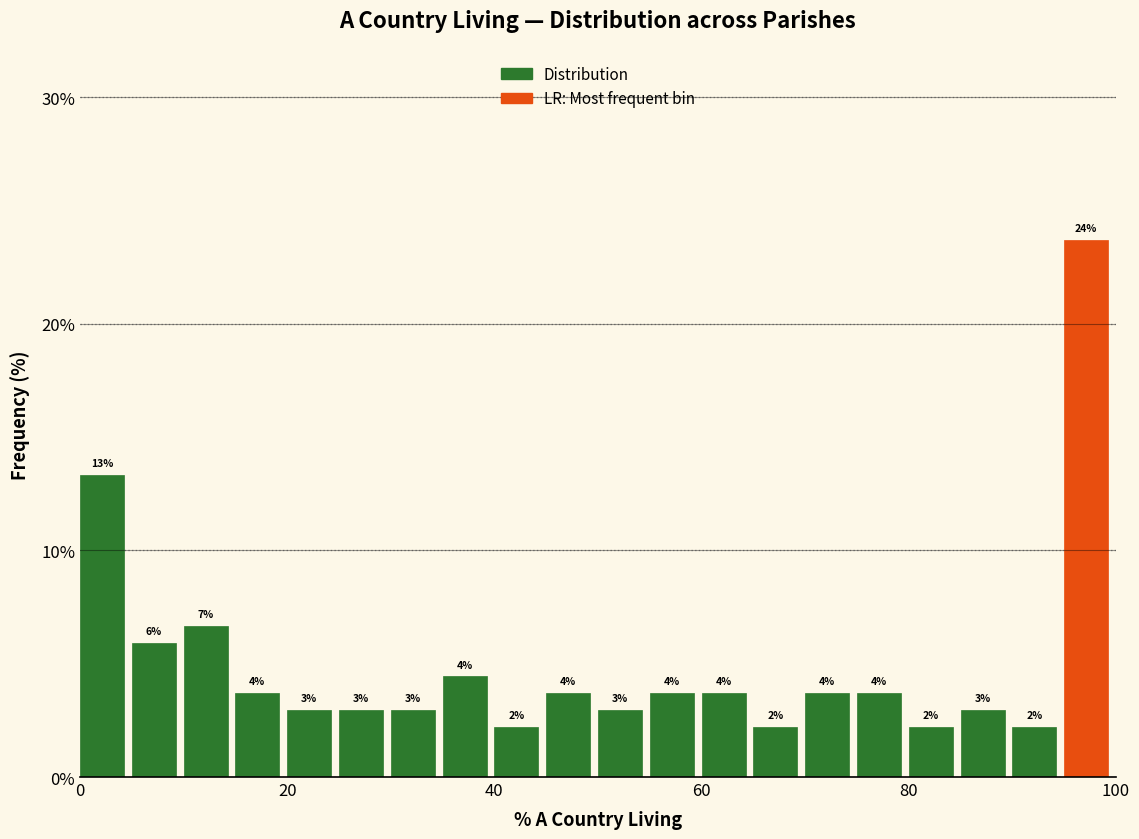

Read against the x-axis, roughly where is the centre of the tallest bar?

98